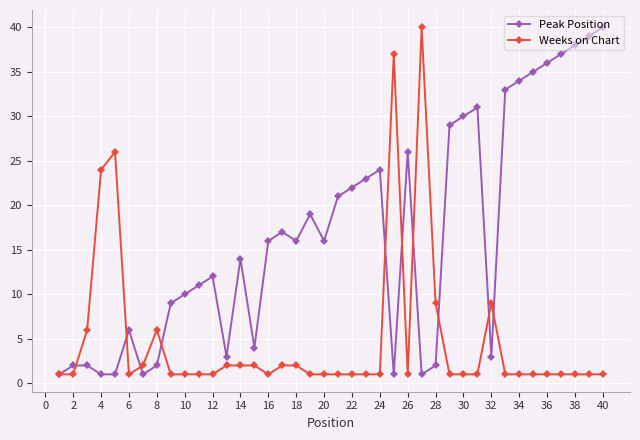

How many categories are shown in the chart?

40